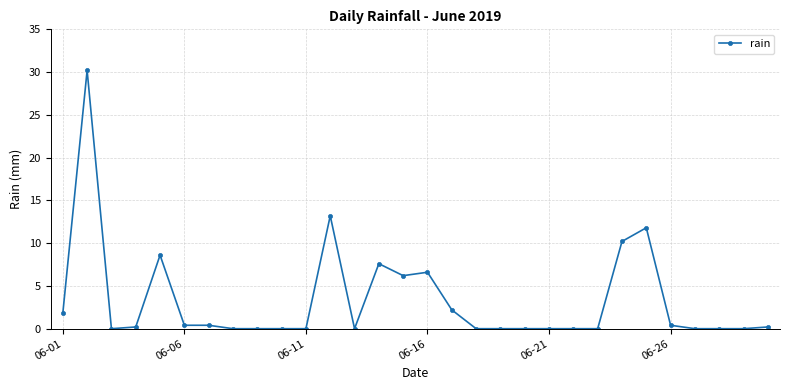

What is the average value?

3.3